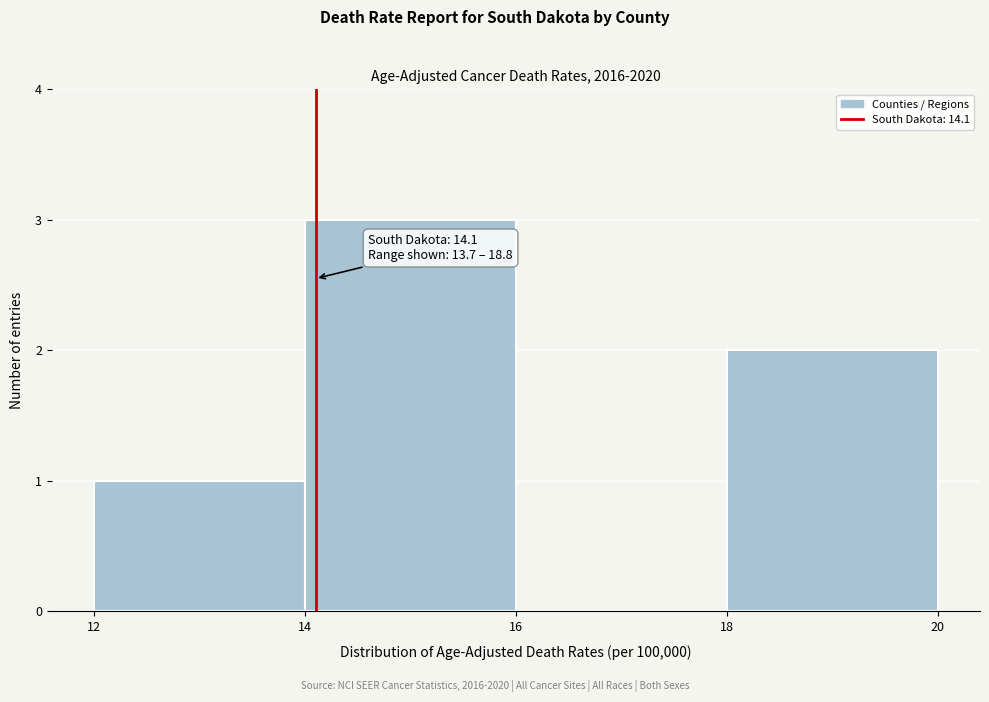

Over which range of the x-axis is the bar tallest?

14 to 16